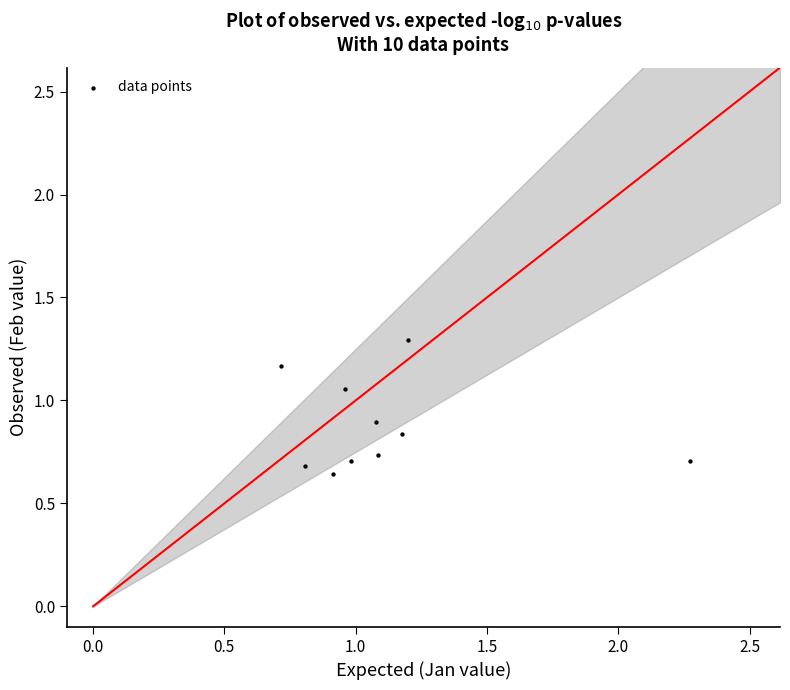

What is the average Y value?

0.9